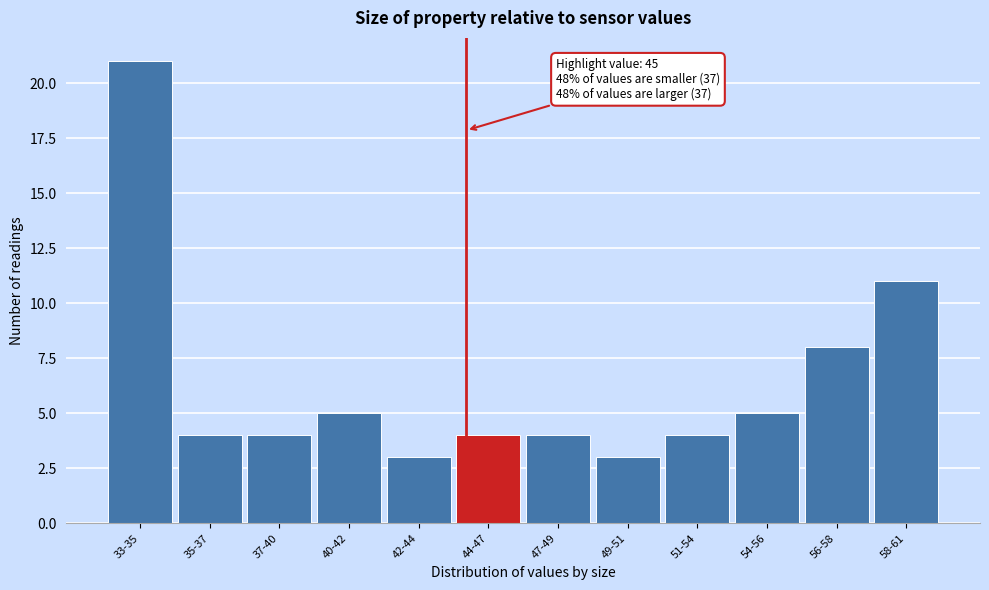

Reading left to right, list all the values displayed in this chart.

33-35=21	35-37=4	37-40=4	40-42=5	42-44=3	44-47=4	47-49=4	49-51=3	51-54=4	54-56=5	56-58=8	58-61=11